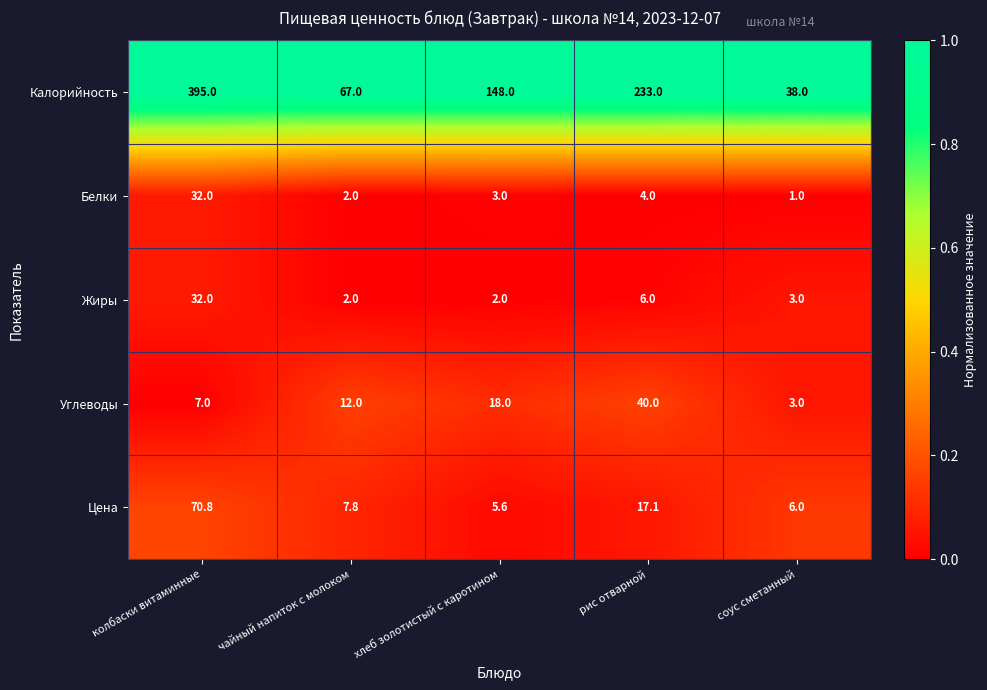

Reading left to right, extract all data points from this chart.

Калорийность: 395.0	67.0	148.0	233.0	38.0
Белки: 32.0	2.0	3.0	4.0	1.0
Жиры: 32.0	2.0	2.0	6.0	3.0
Углеводы: 7.0	12.0	18.0	40.0	3.0
Цена: 70.8	7.8	5.6	17.1	6.0